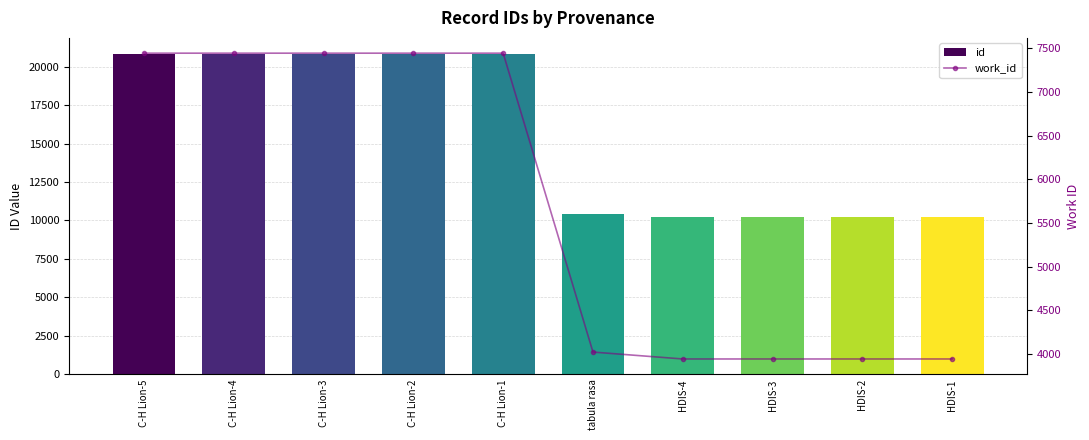

What is the value of the work_id bar at the 1st from the left?

7443